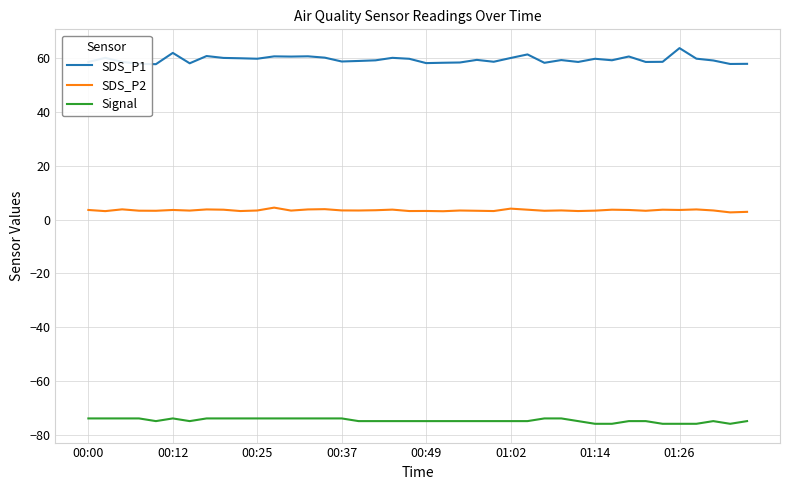

Rank the series by their maximum value, from highest to lowest.

SDS_P1, SDS_P2, Signal